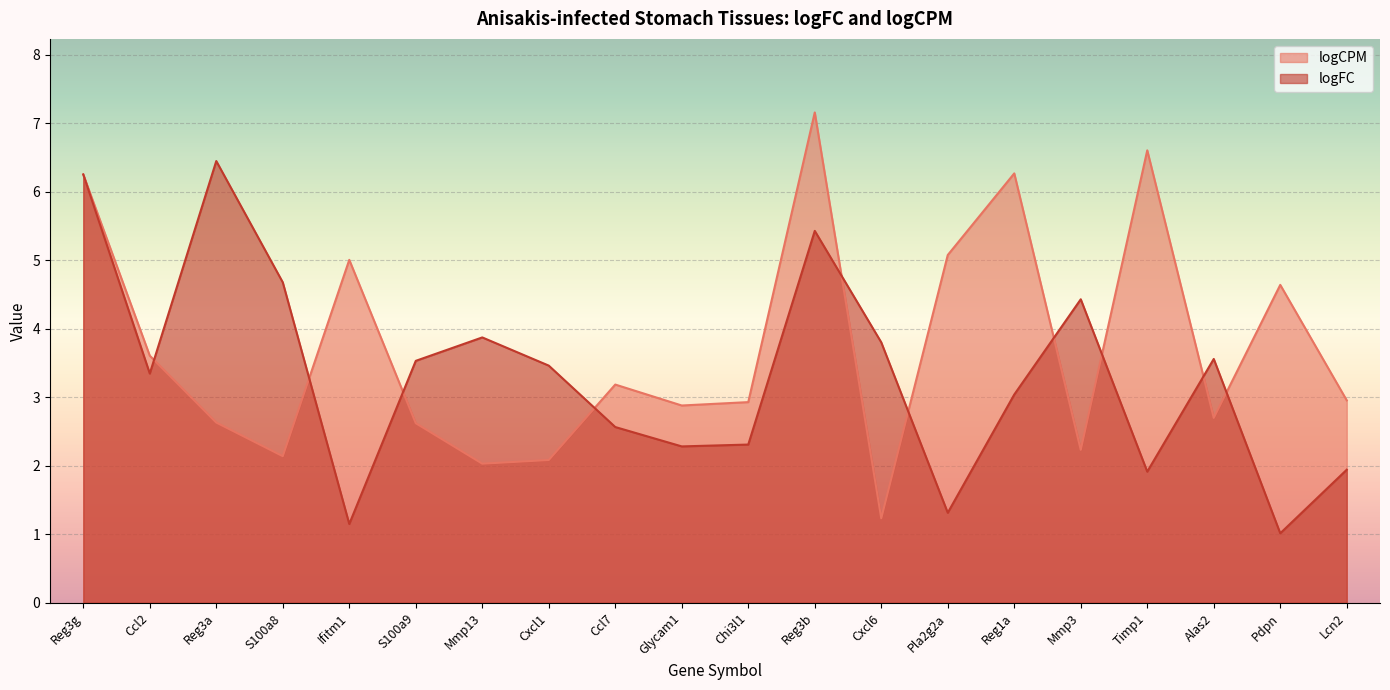

At which category is the sum across all series the highest?

Reg3b